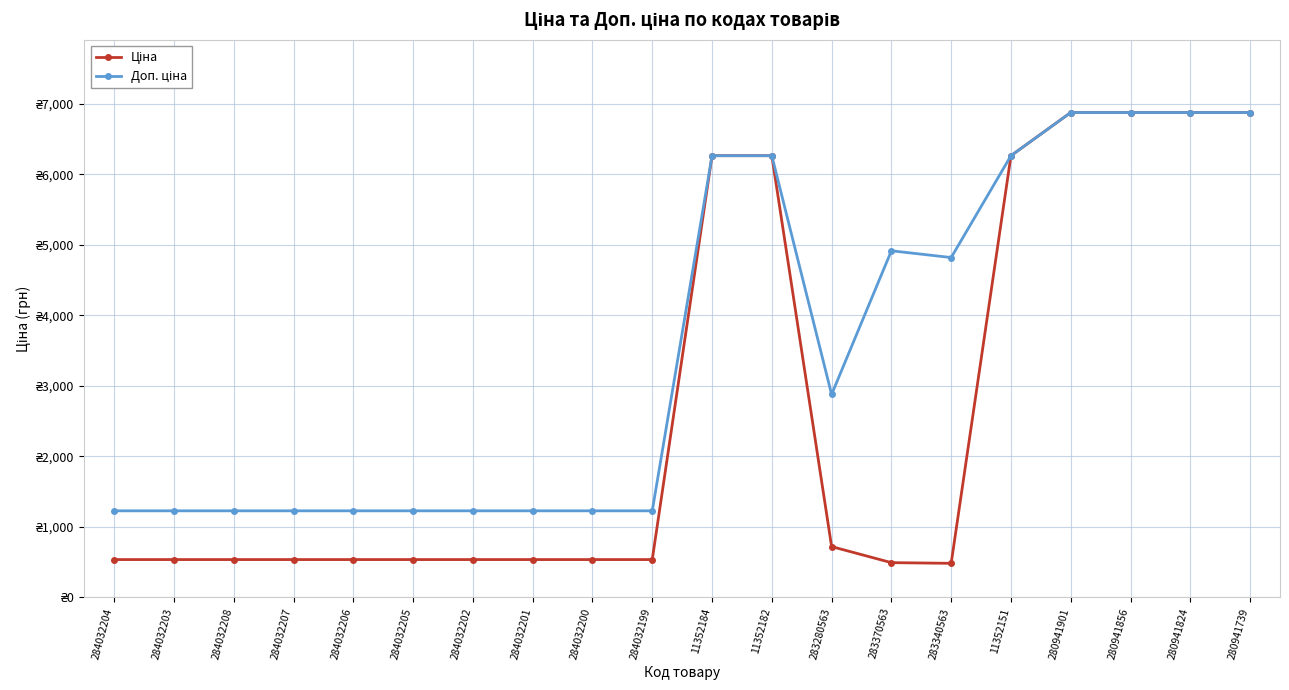

True or false: Ціна and Доп. ціна intersect in this chart.

False